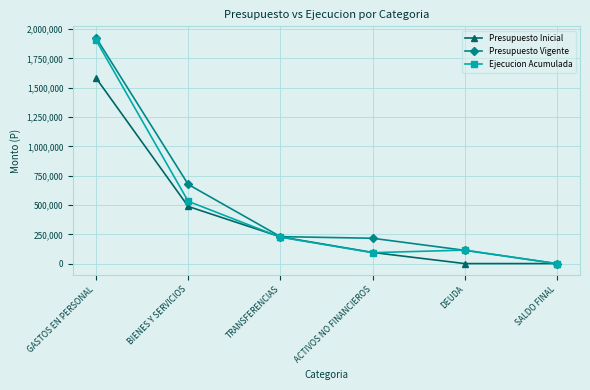

At which label does Presupuesto Inicial reach its peak?

GASTOS EN PERSONAL